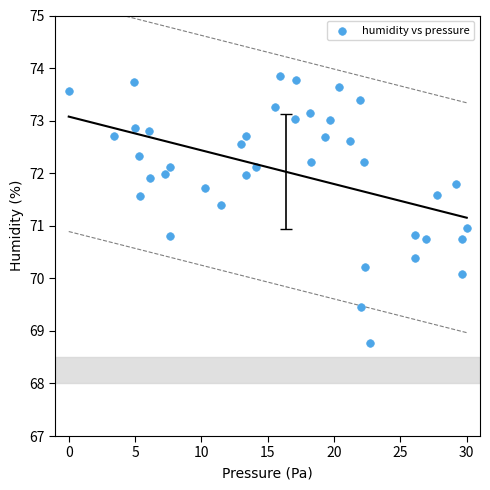

What is the range of Y values (max minus min)?

5.1